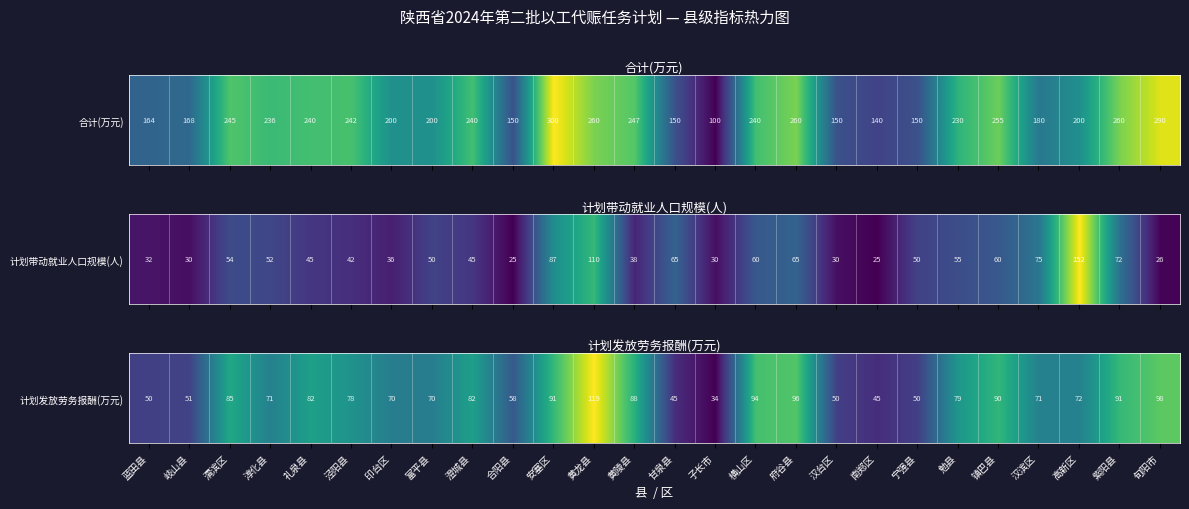

List the labels in order of value, largest first.

黄龙县, 旬阳市, 府谷县, 横山区, 安塞区, 紫阳县, 镇巴县, 黄陵县, 渭滨区, 礼泉县, 澄城县, 勉县, 泾阳县, 高新区, 汉滨区, 淳化县, 印台区, 富平县, 合阳县, 岐山县, 蓝田县, 汉台区, 宁强县, 甘泉县, 南郑区, 子长市